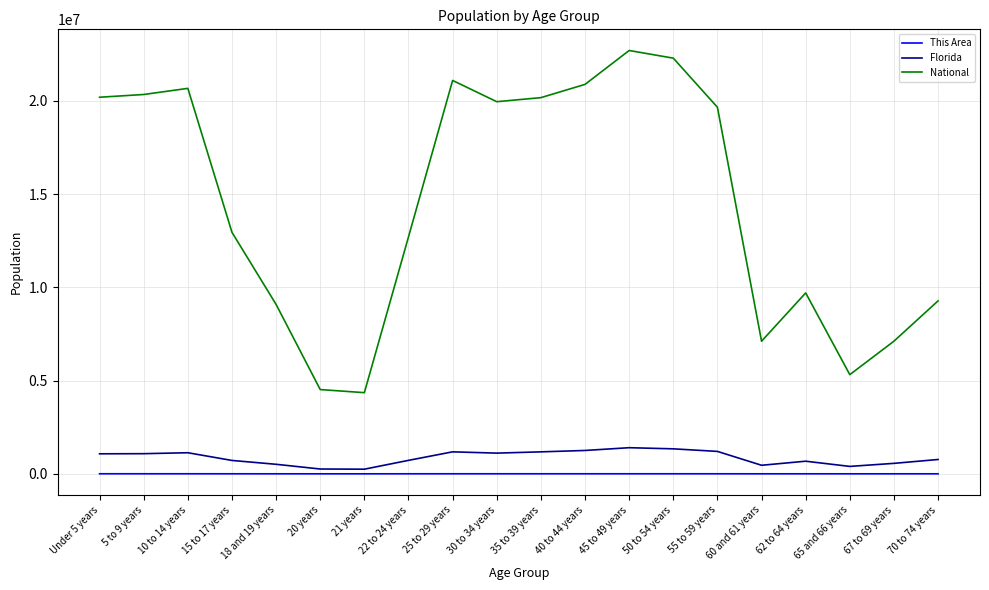

Is the value of Florida at 5 to 9 years greater than the value of This Area at 10 to 14 years?

Yes